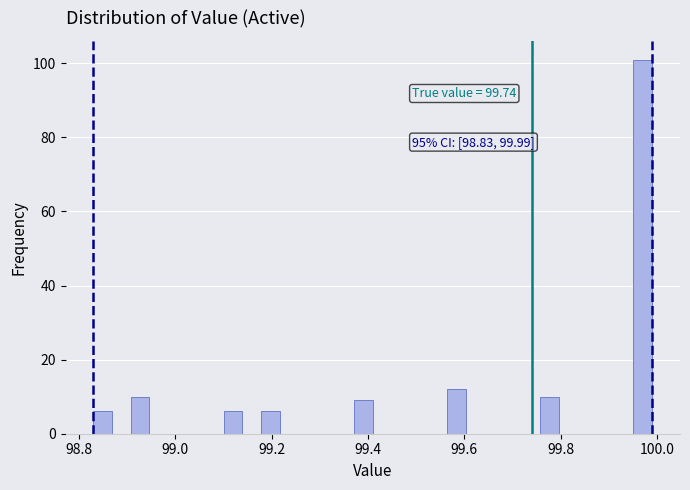

Read against the x-axis, roughly where is the centre of the tallest bar?

99.98